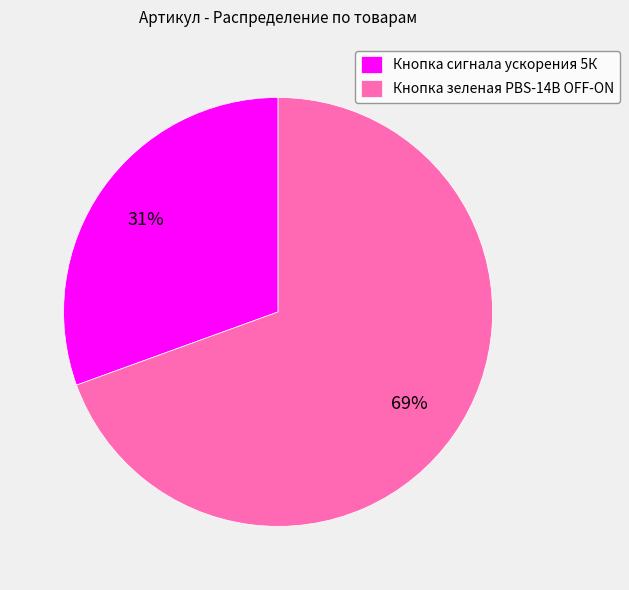

To the nearest percent, what is the combined percentage of Кнопка сигнала ускорения 5К and Кнопка зеленая PBS-14B OFF-ON?

100%